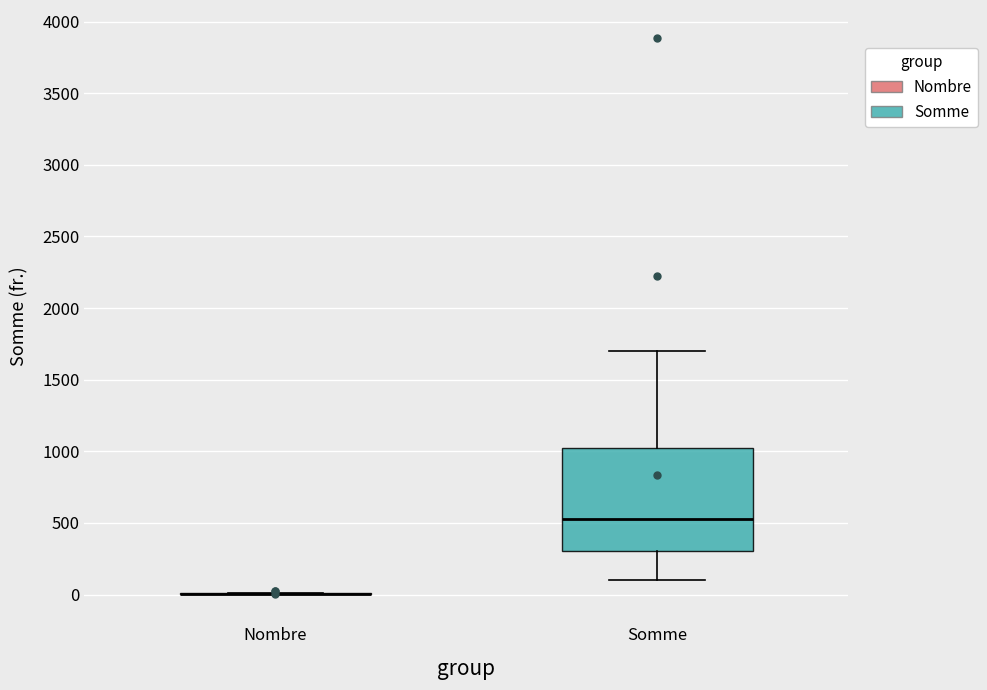

Comparing the boxes themselves (not the whiskers), which one is the tallest?

Somme